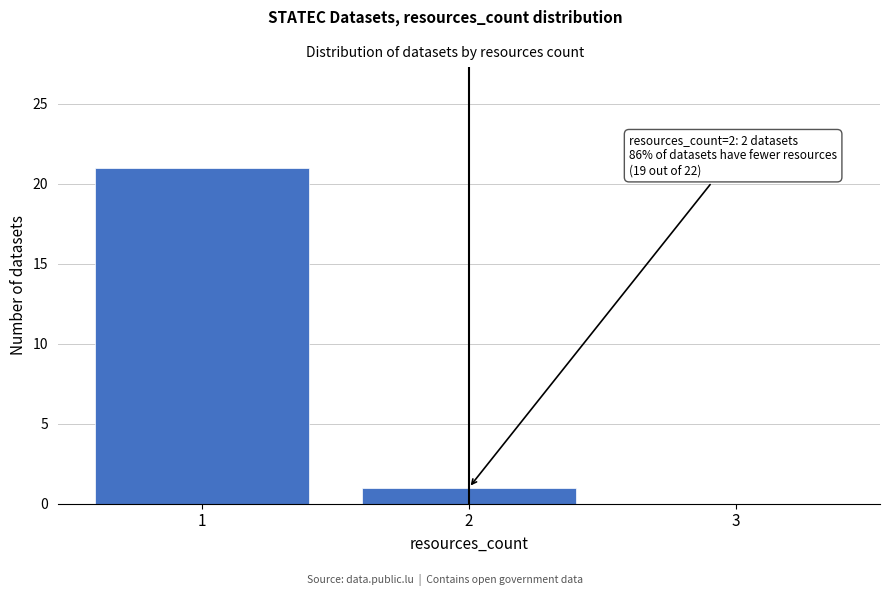

Reading left to right, extract all data points from this chart.

1=21	2=1	3=0